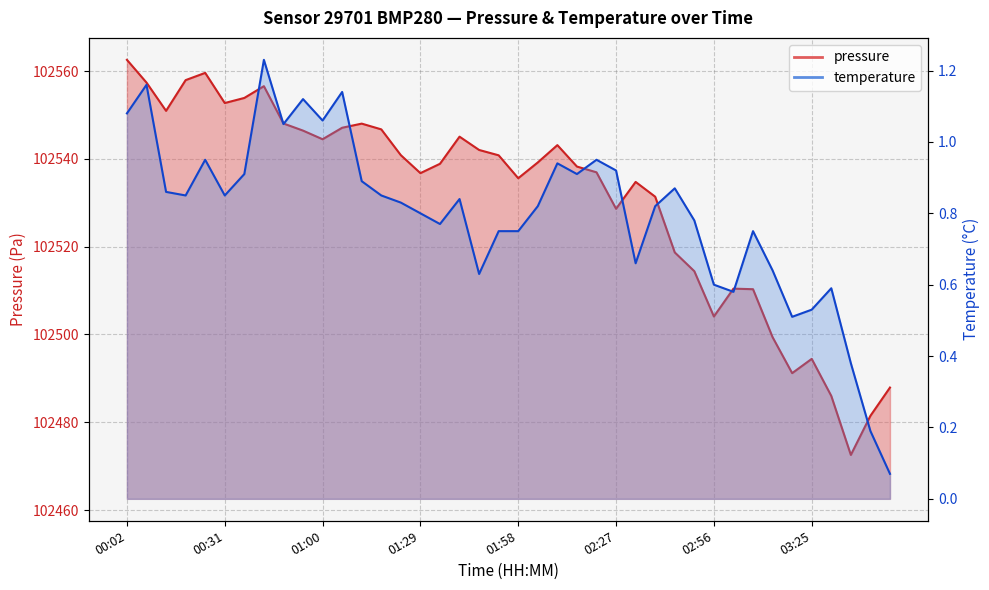

Is the value of temperature at 01:52 greater than the value of pressure at 02:33?

No